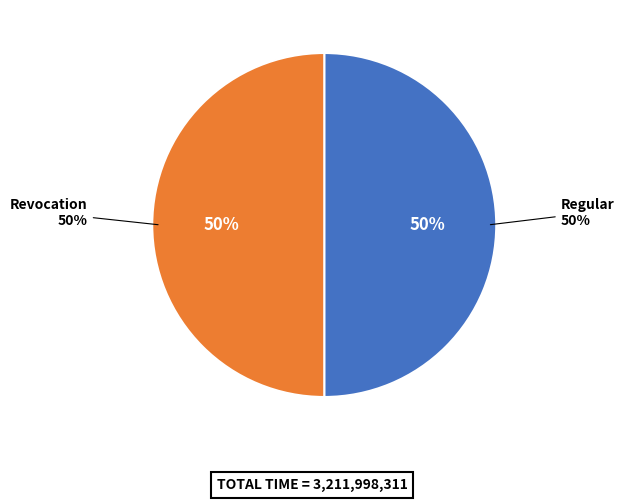

Combined, what portion of the pie is Regular and Revocation?

100.0%